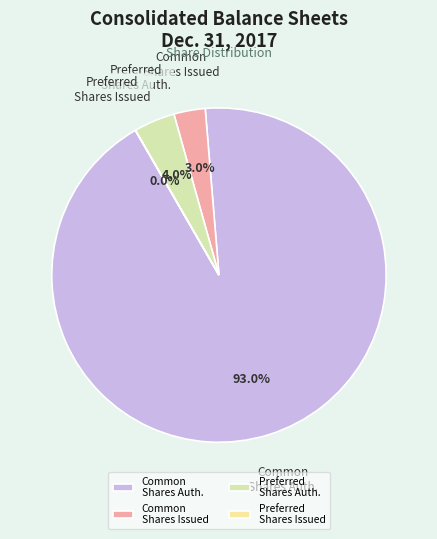

Which slice is the largest?

Common Shares Auth.